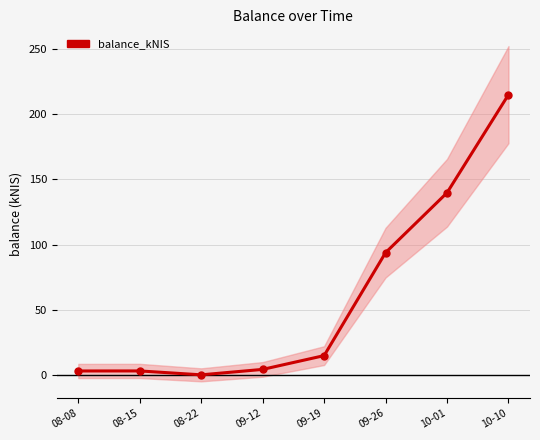

Count the number of data series in this chart.

1